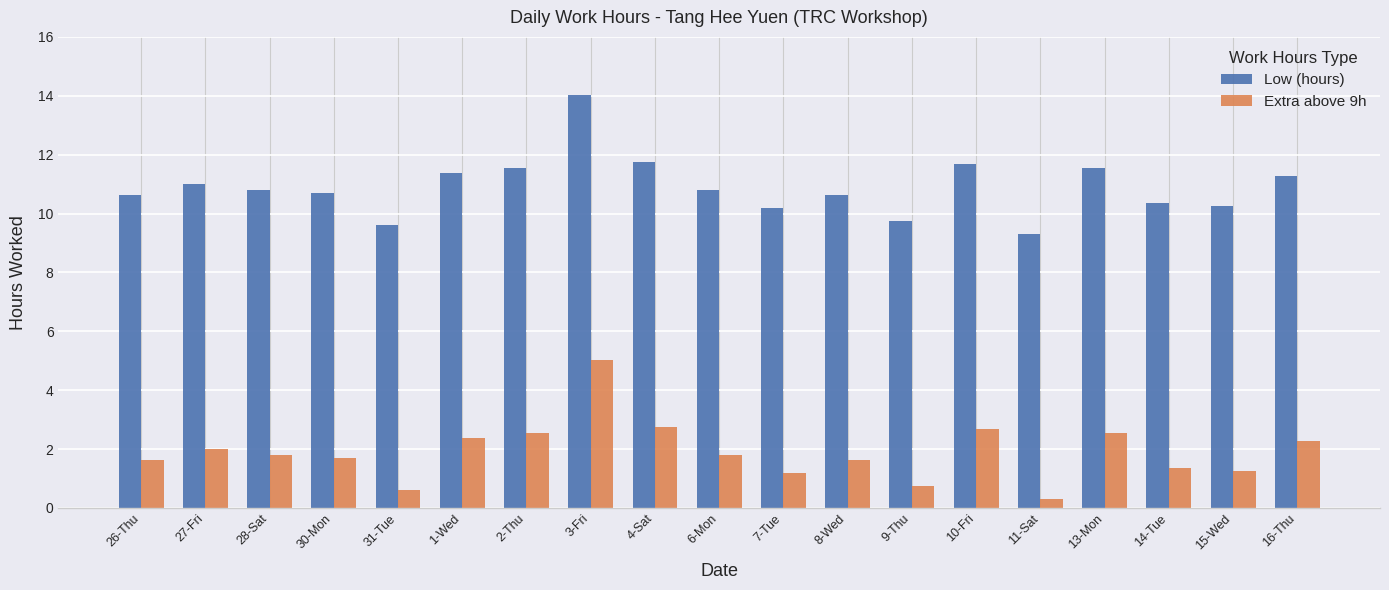

What value does the Extra above 9h series have at 11-Sat?

0.3